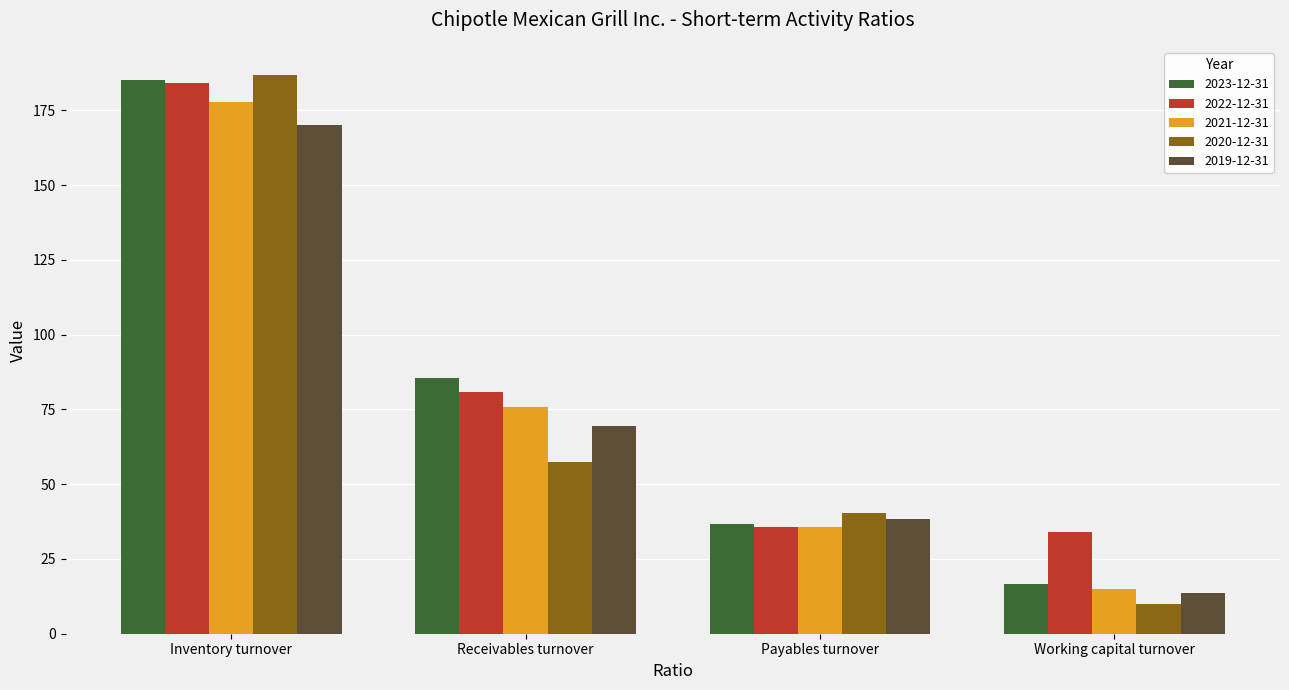

What is the average value of the 2022-12-31 series?

83.7